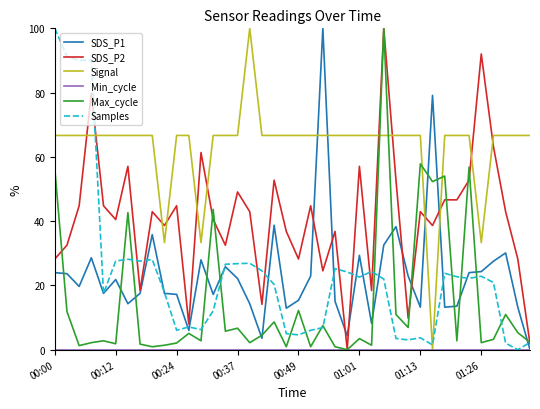

Which series has the largest total across all categories?

Signal